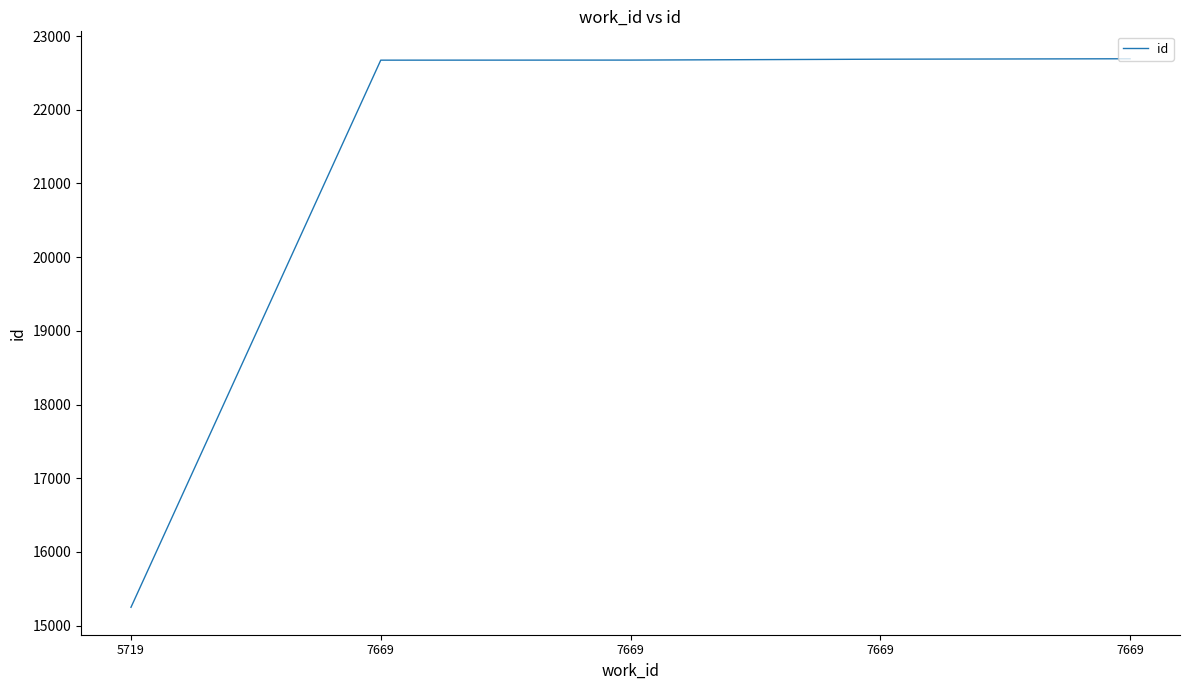

What is the value of the 5th point from the left?

22674